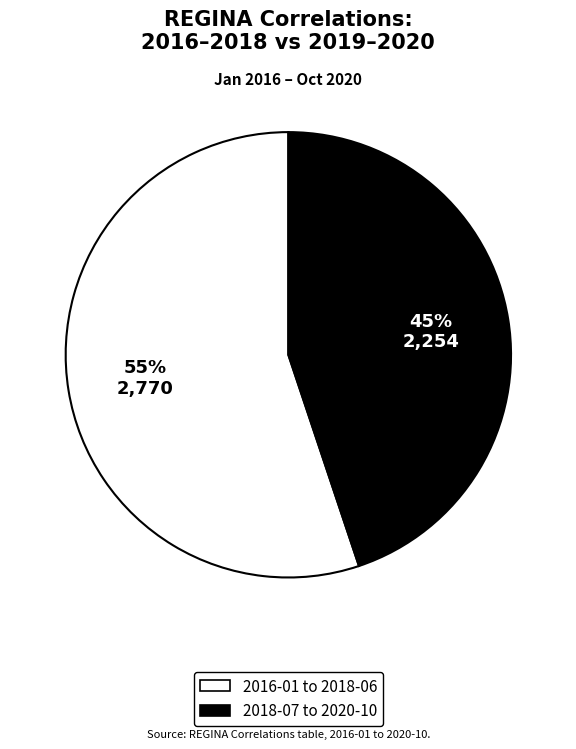

To the nearest percent, what is the difference between the largest and smallest slice percentages?

10%